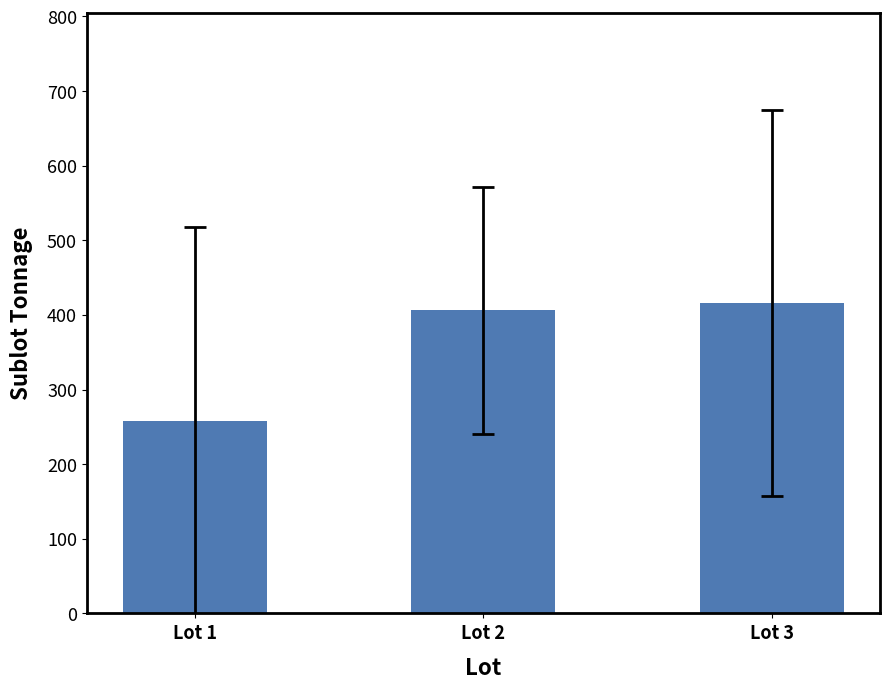

Rank the categories by value from lowest to highest.

Lot 1, Lot 2, Lot 3